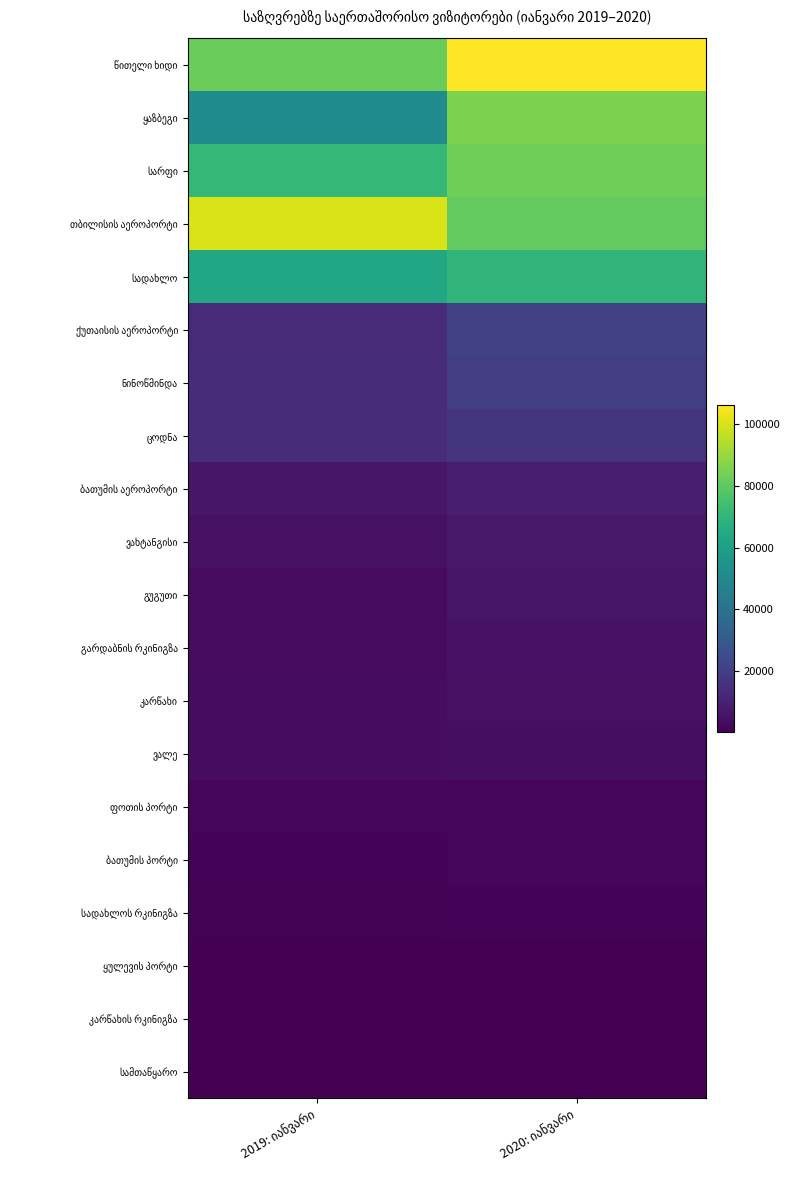

List the series in order of their peak value, lowest first.

სამთაწყარო, კარწახის რკინიგზა, ყულევის პორტი, სადახლოს რკინიგზა, ბათუმის პორტი, ფოთის პორტი, ვალე, კარწახი, გარდაბნის რკინიგზა, გუგუთი, ვახტანგისი, ბათუმის აეროპორტი, ცოდნა, ნინოწმინდა, ქუთაისის აეროპორტი, სადახლო, სარფი, ყაზბეგი, თბილისის აეროპორტი, წითელი ხიდი